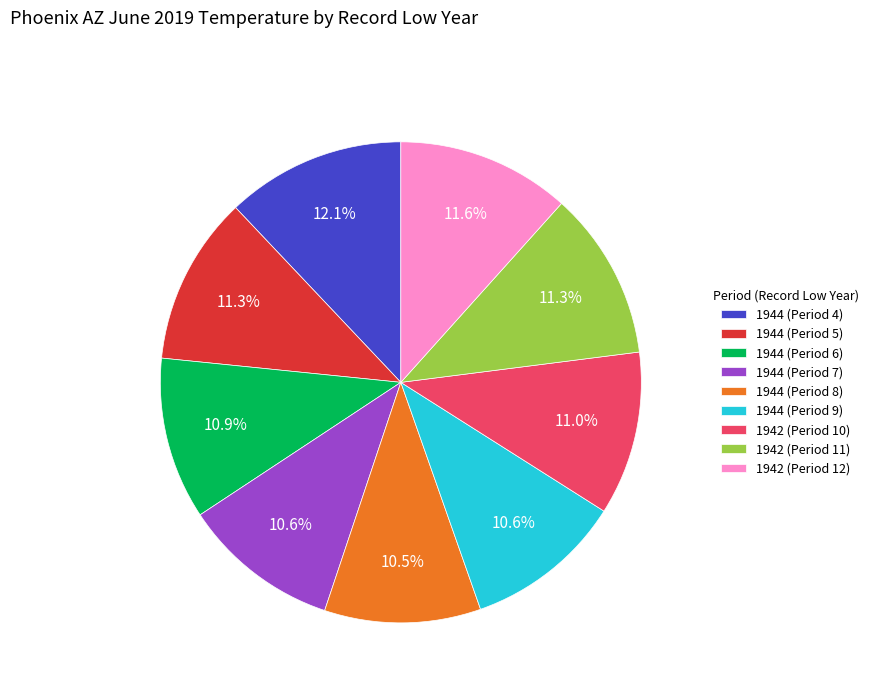

What percentage is the 1942 (Period 11) slice, to the nearest percent?

11%